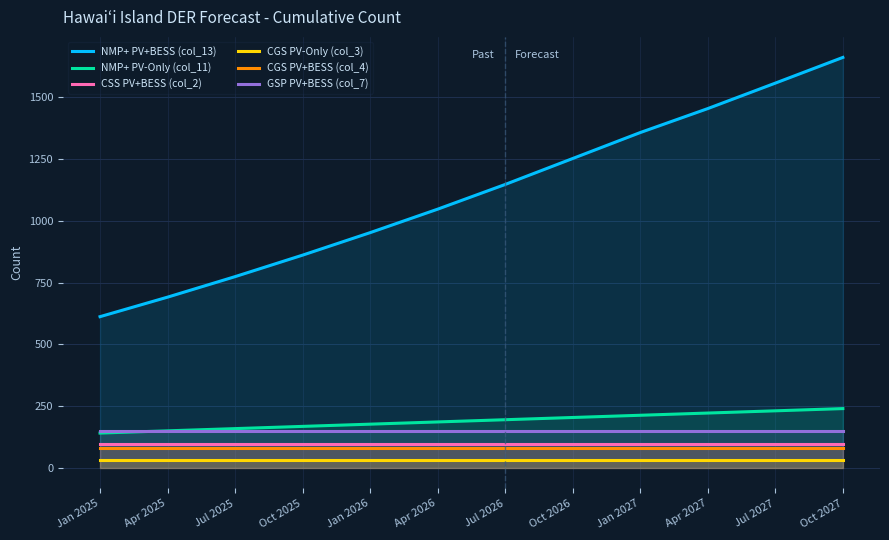

How many distinct data groups are displayed?

6